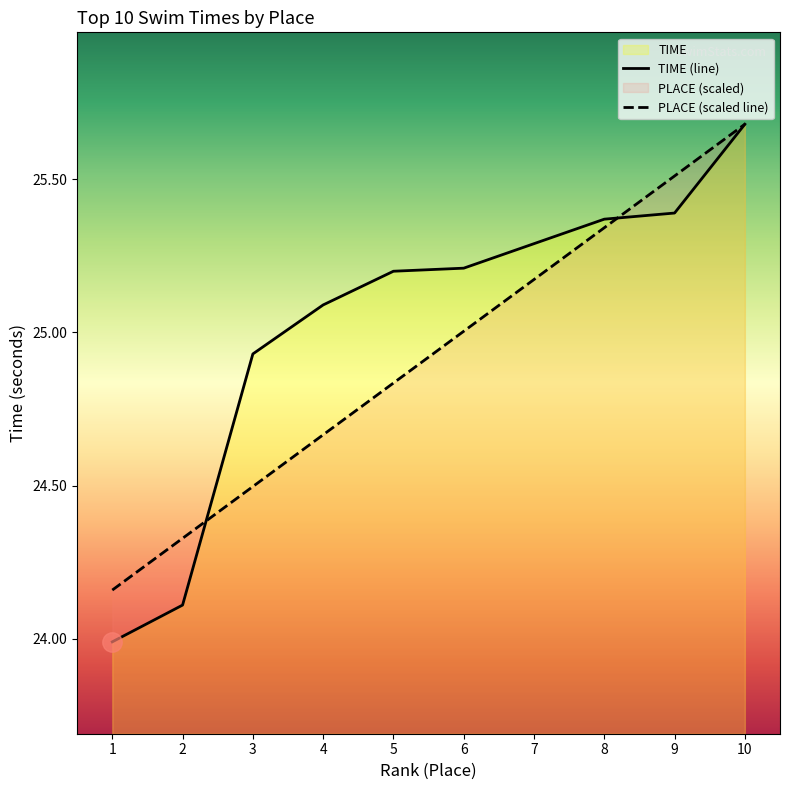

What is the value of the PLACE (scaled line) point at the 8th from the left?

25.3